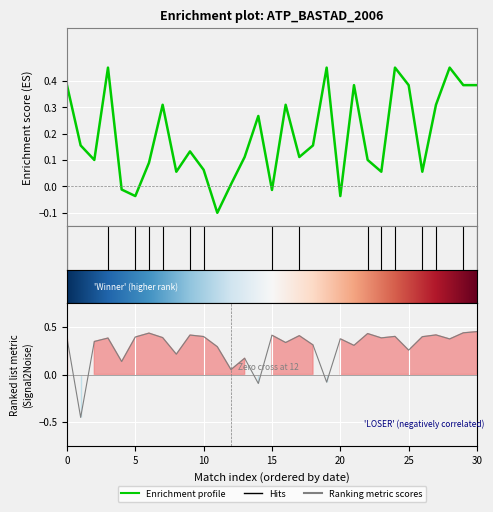

How many negative values does the LRank series have?

3